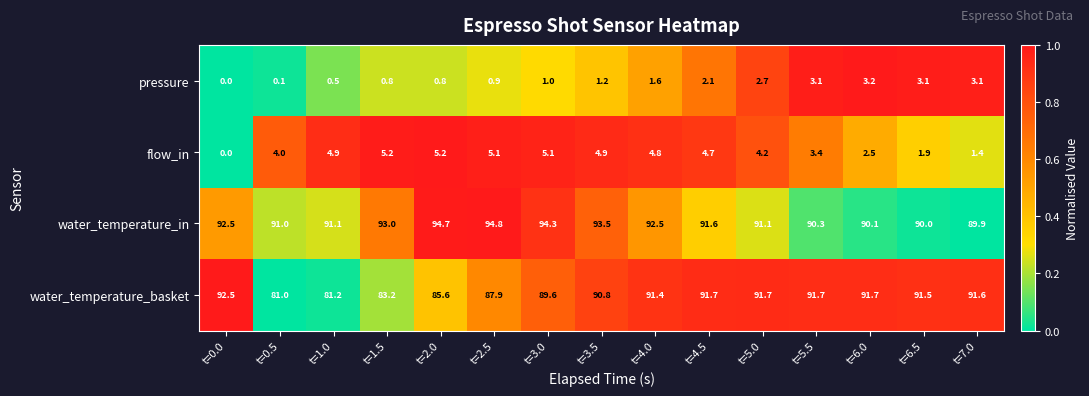

What is the difference between the highest and lowest values at t=5.5?

88.6